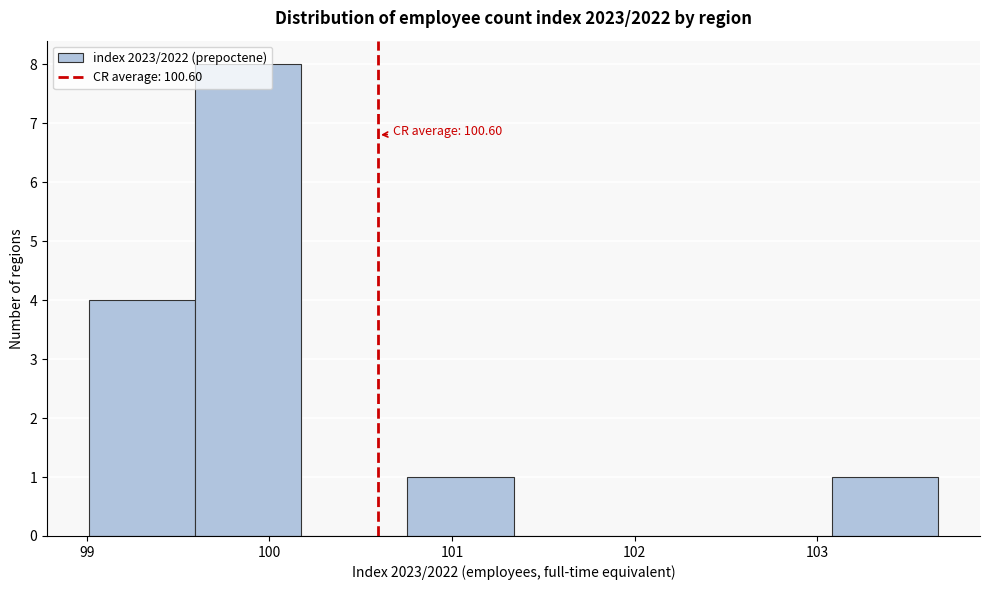

Over which range of the x-axis is the bar tallest?

99.6 to 100.2